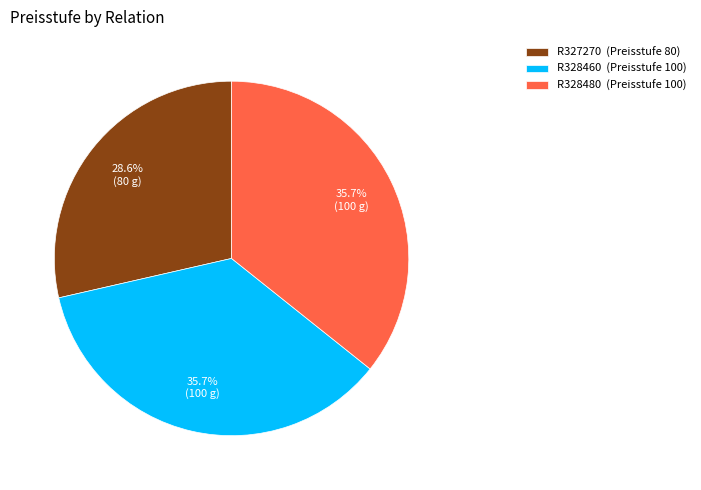

Is there a majority slice in this chart?

No